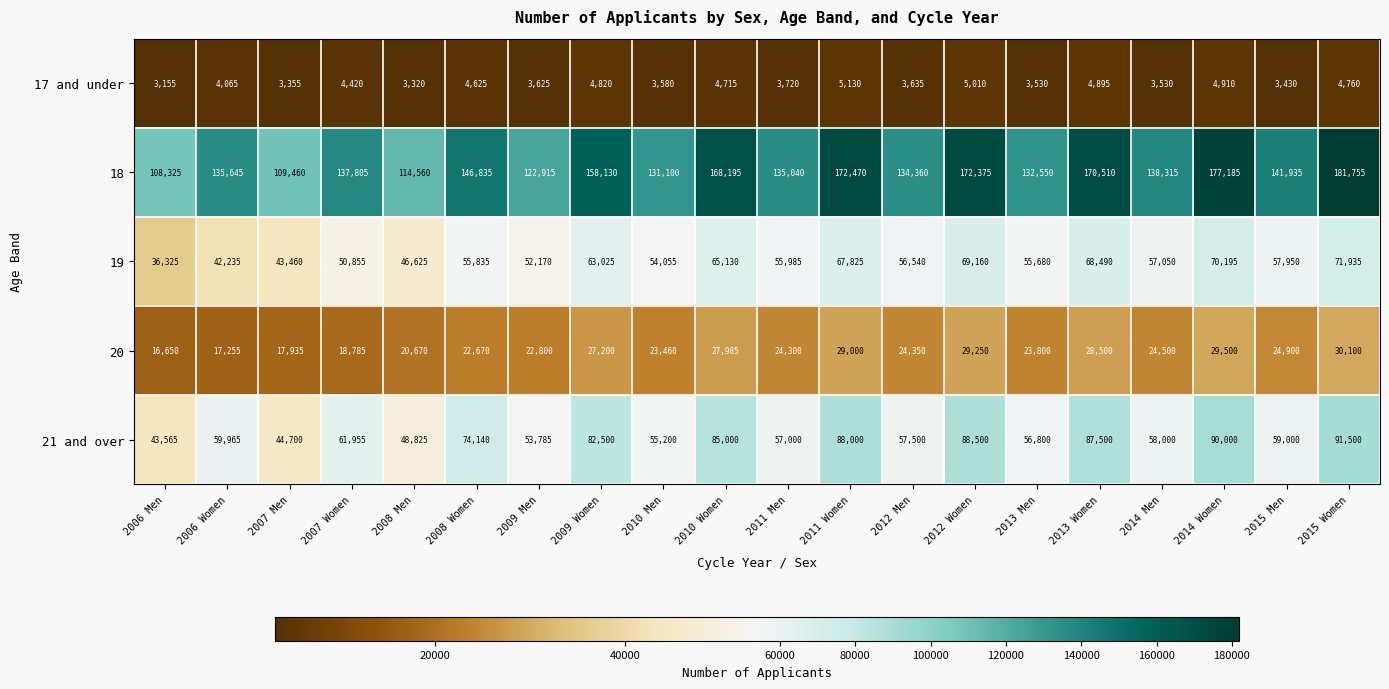

What is the difference between the second highest and second lowest values in the 19 series?

27960